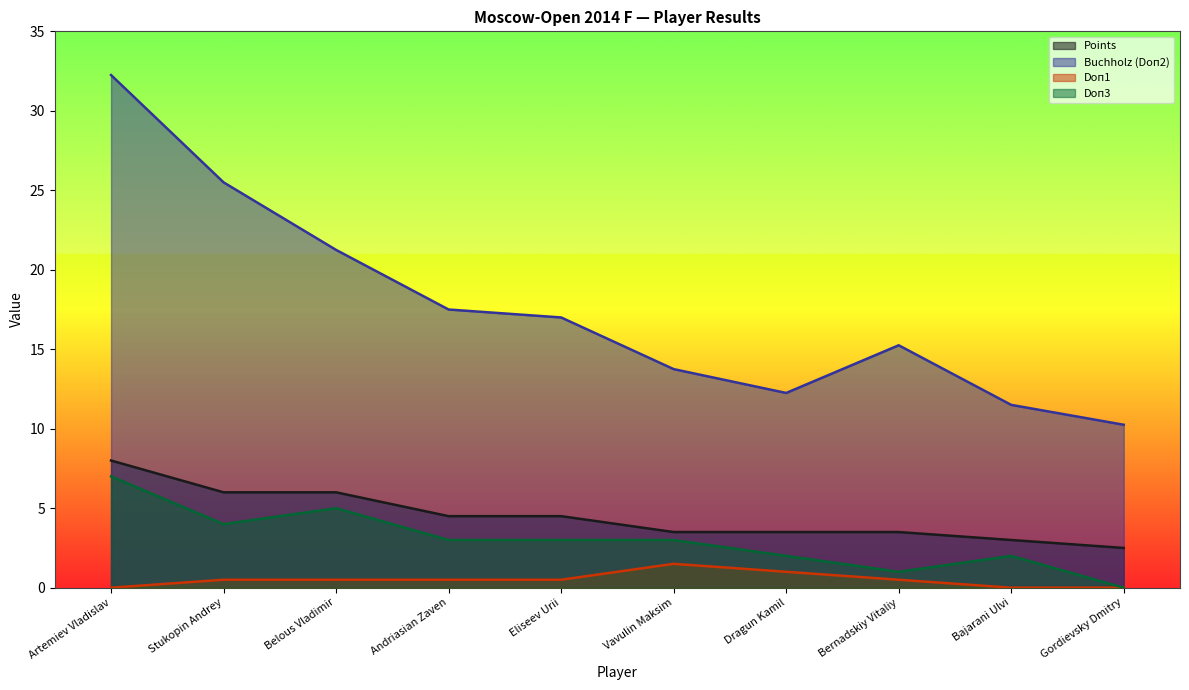

What is the average value of the Doп1 series?

0.5